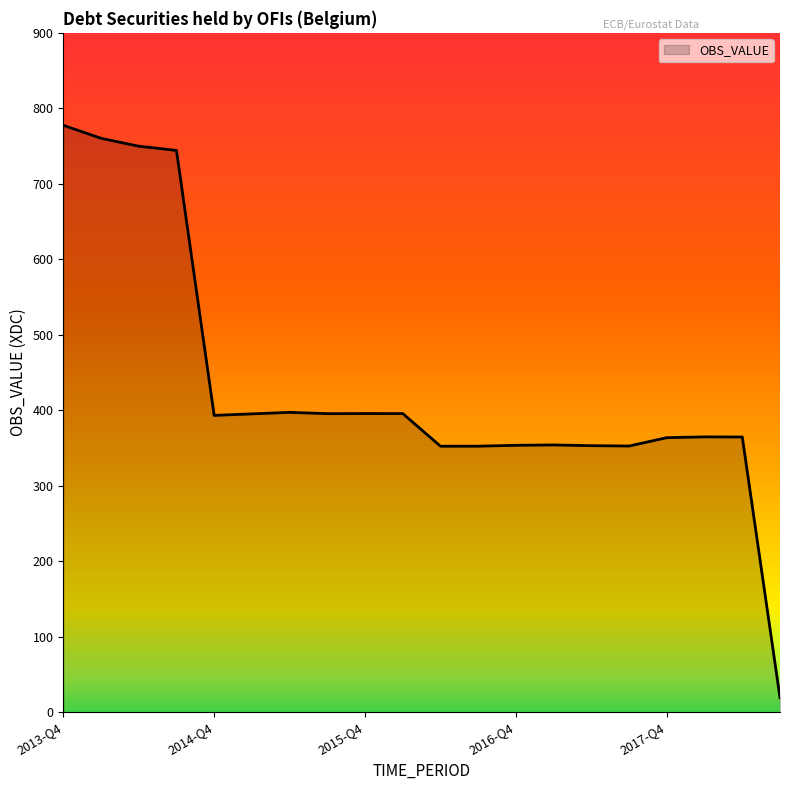

What is the smallest value displayed?

19.1